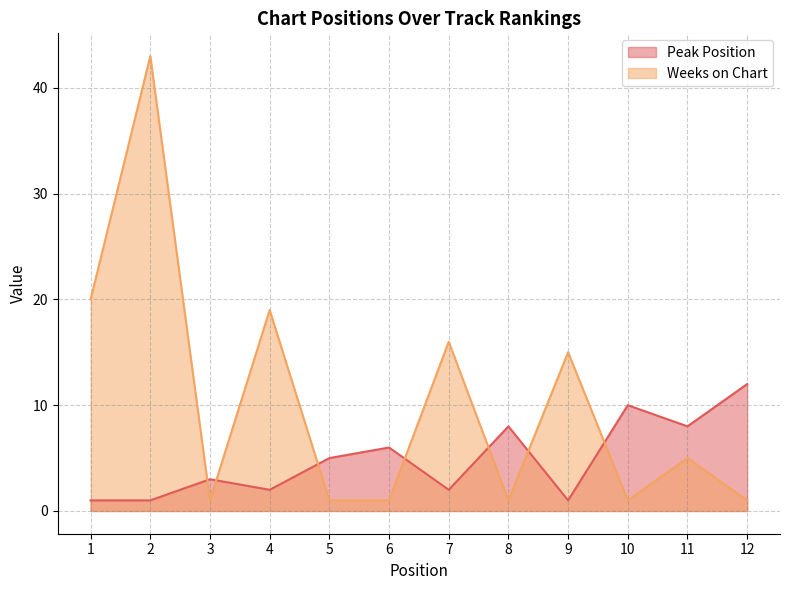

Reading right to left, what are all the values shown in this chart?

Peak Position: 12=12	11=8	10=10	9=1	8=8	7=2	6=6	5=5	4=2	3=3	2=1	1=1
Weeks on Chart: 12=1	11=5	10=1	9=15	8=1	7=16	6=1	5=1	4=19	3=1	2=43	1=20